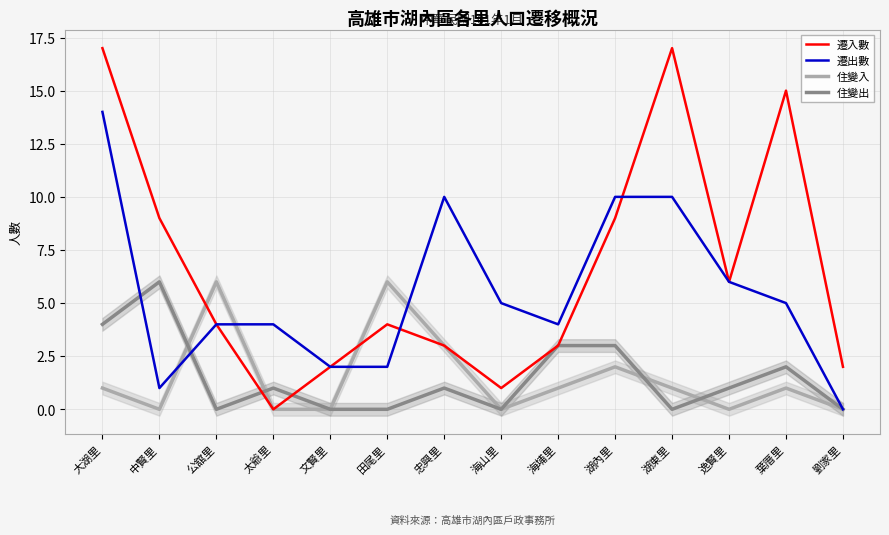

Rank the series by their maximum value, from highest to lowest.

遷入數, 遷出數, 住變入, 住變出